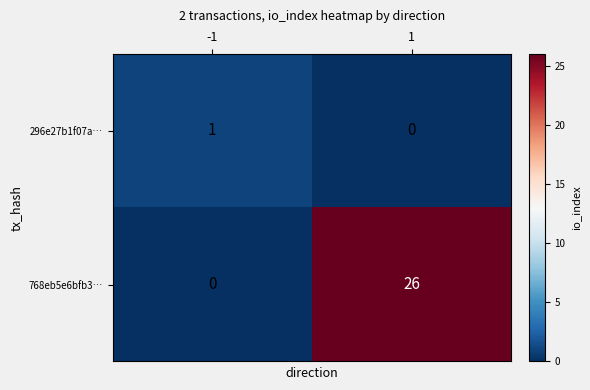

List the series in order of their peak value, lowest first.

296e27b1f07a…, 768eb5e6bfb3…